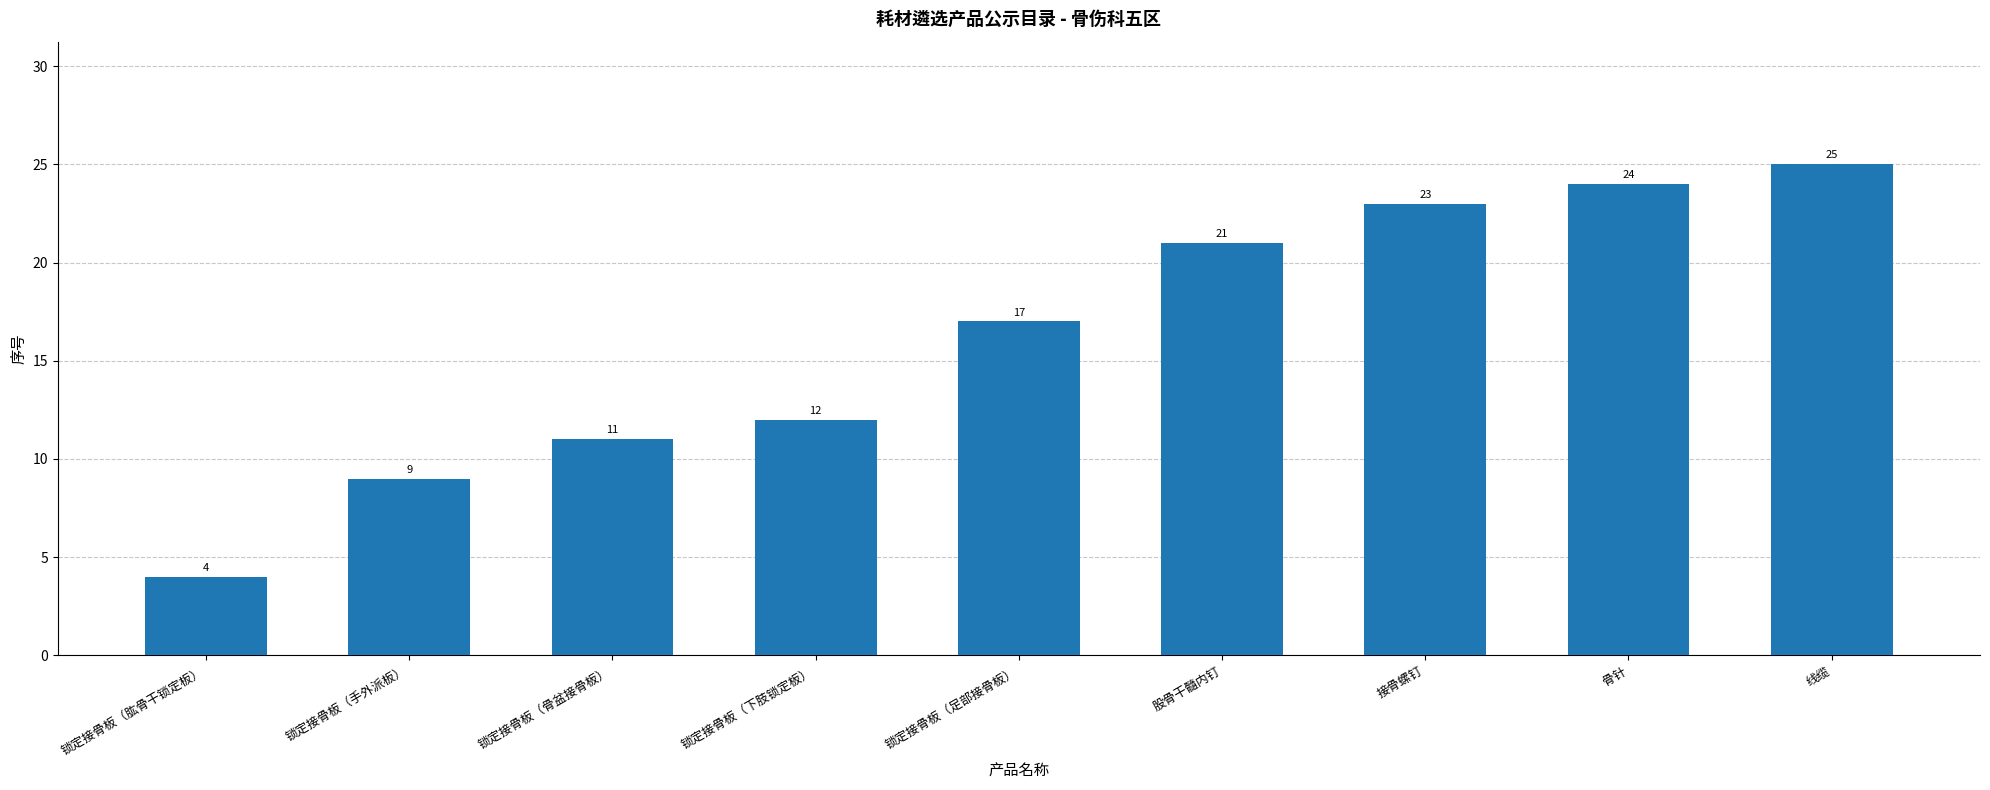

Does the chart contain any negative values?

No